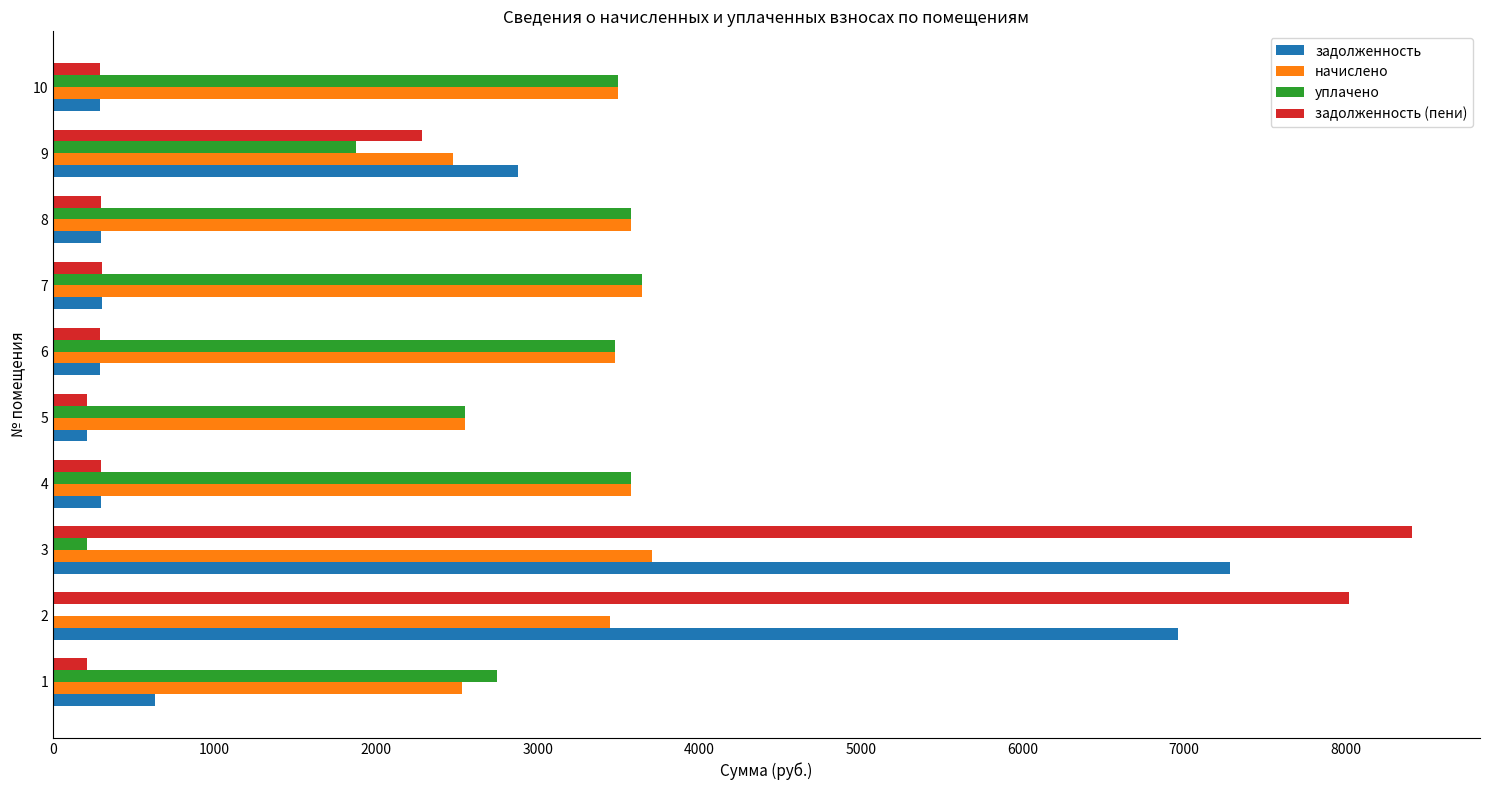

At which label is задолженность (пени) closest to 4310?

9